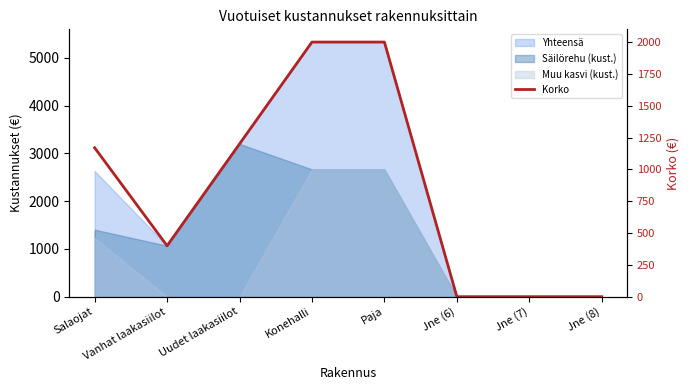

How many points are lower than both their immediate neighbors (excluding endpoints)?

1